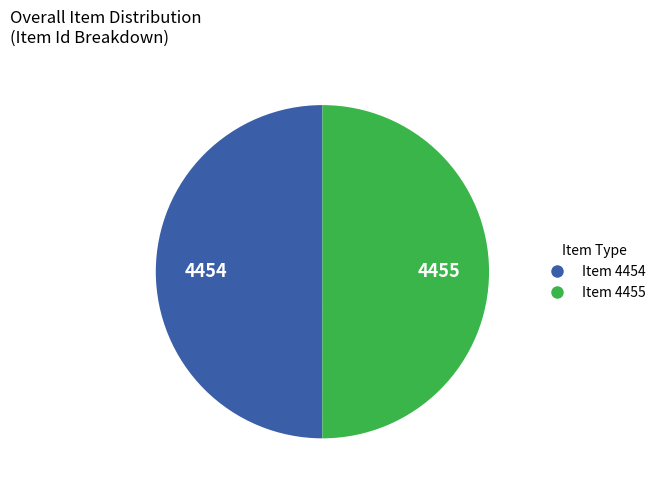

Is it true that Item 4455 is 50% of the pie?

True